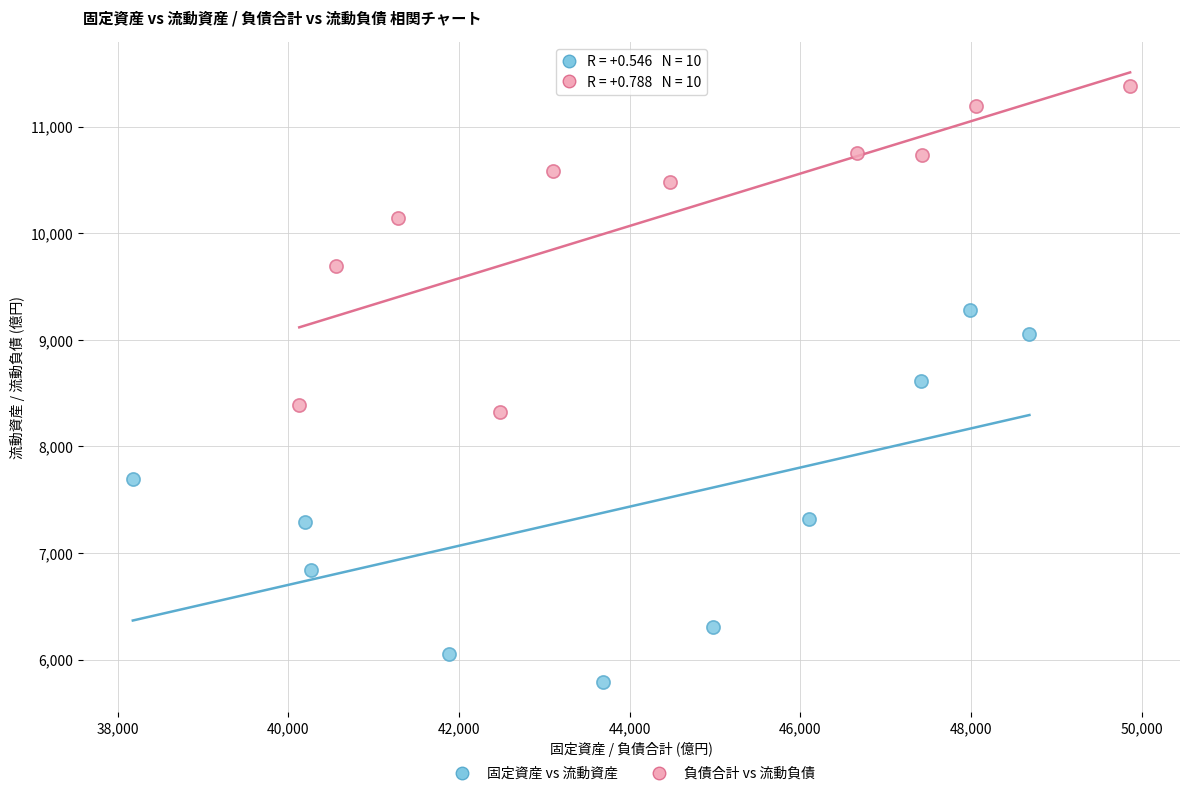

Which series contains the lowest Y value?

固定資産 vs 流動資産